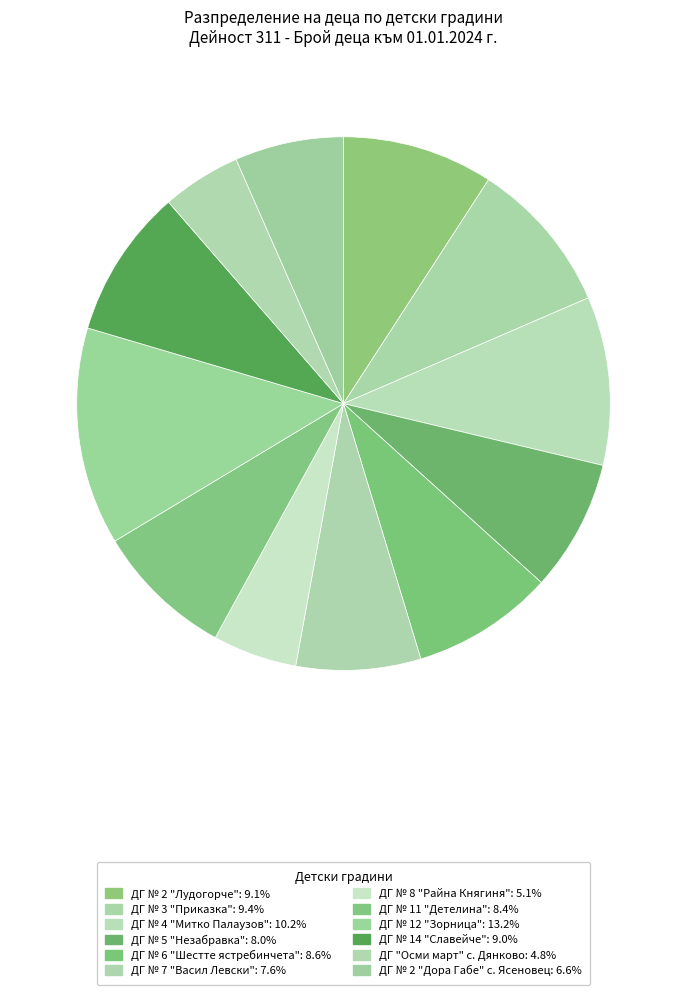

What is the ratio of the value at ДГ № 11 "Детелина" to the value at ДГ № 12 "Зорница"?

0.6